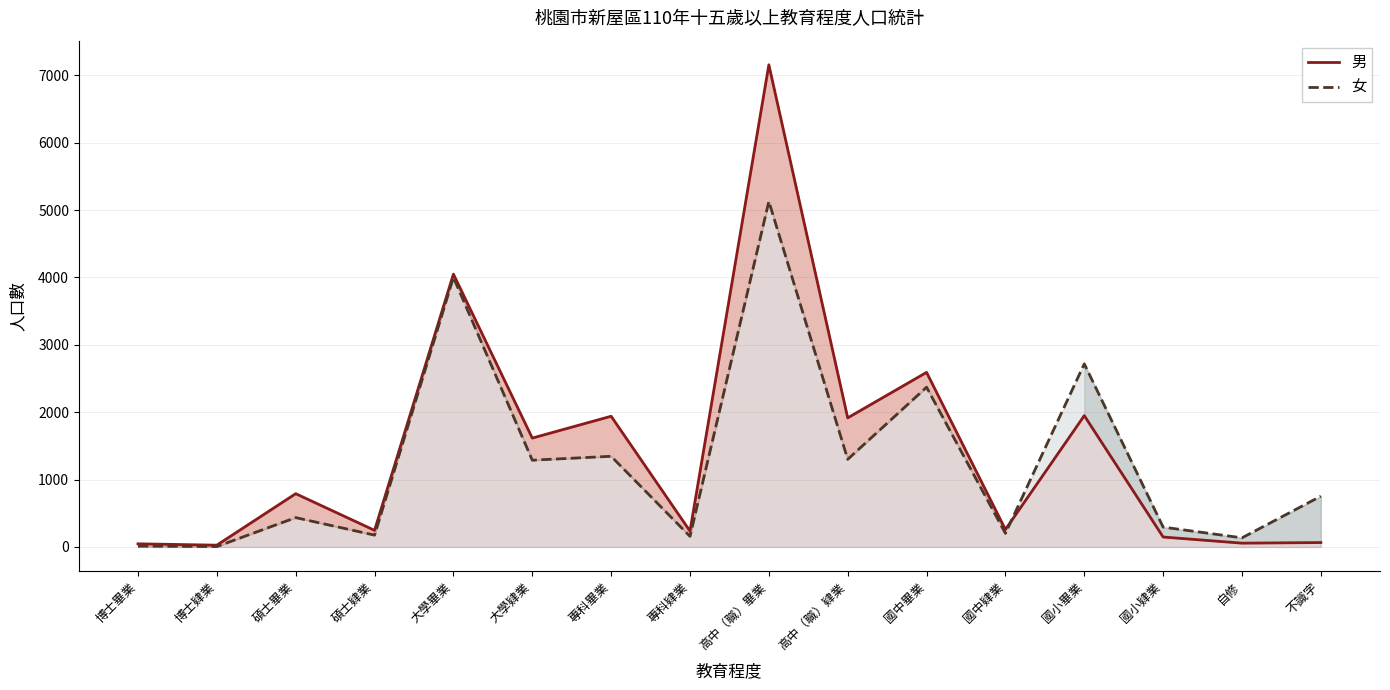

What is the minimum value shown in the chart?

7